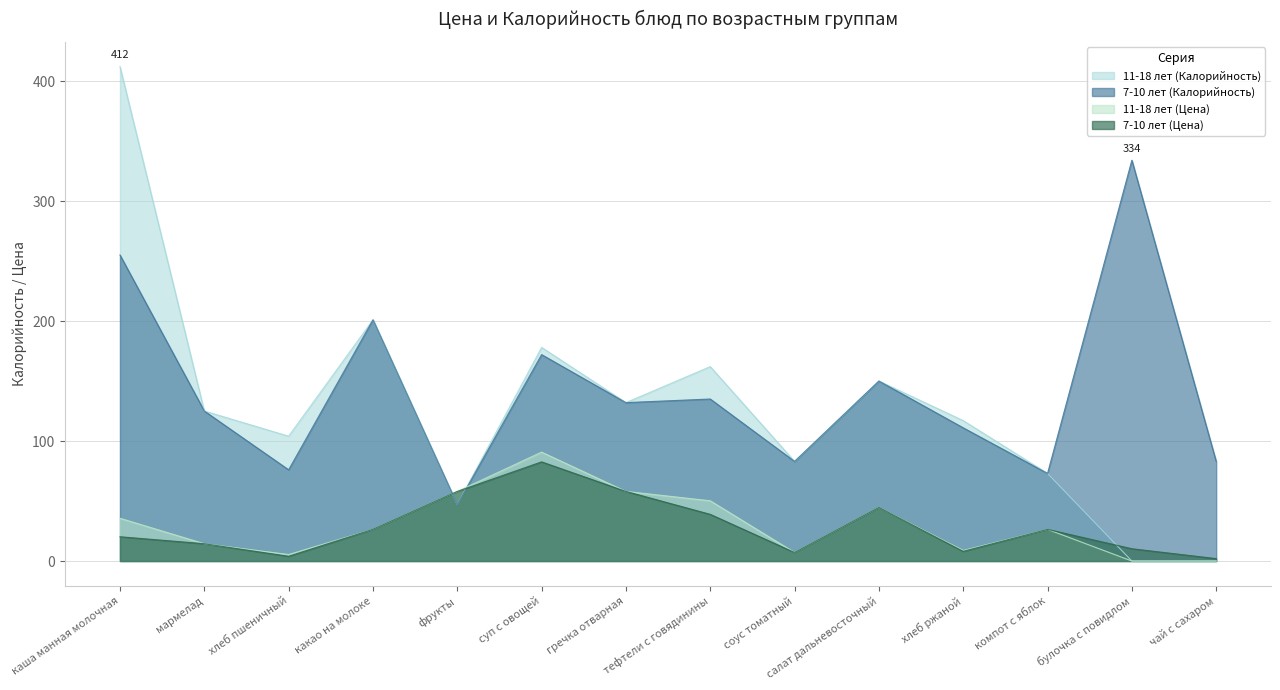

Which series has the largest total across all categories?

7-10 лет (Калорийность)